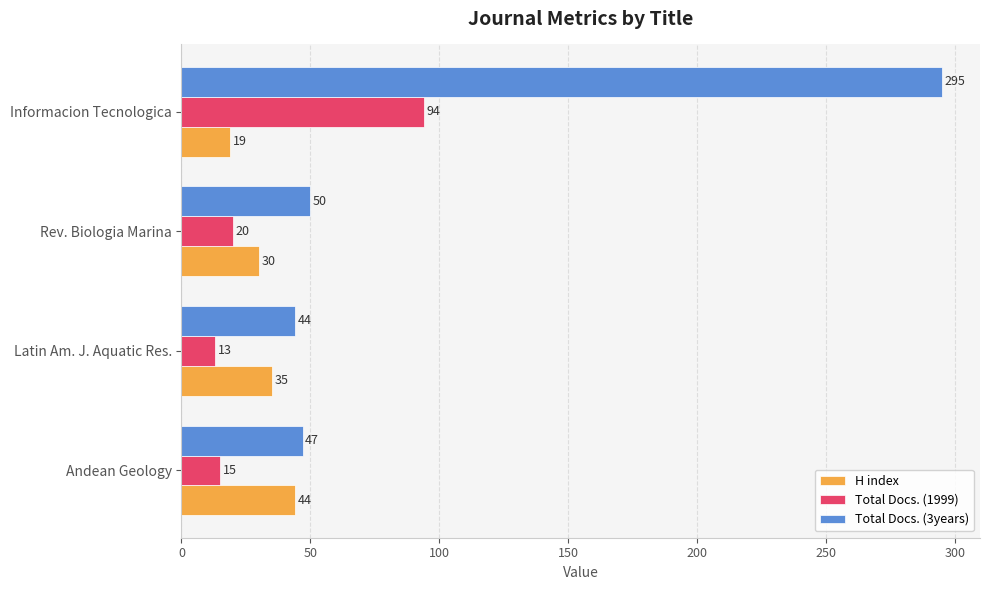

What is the lowest value of the Total Docs. (3years) series?

44